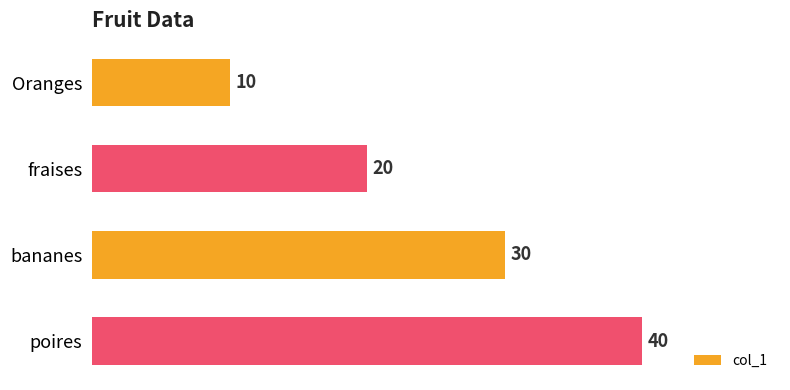

Rank the categories by value from lowest to highest.

Oranges, fraises, bananes, poires